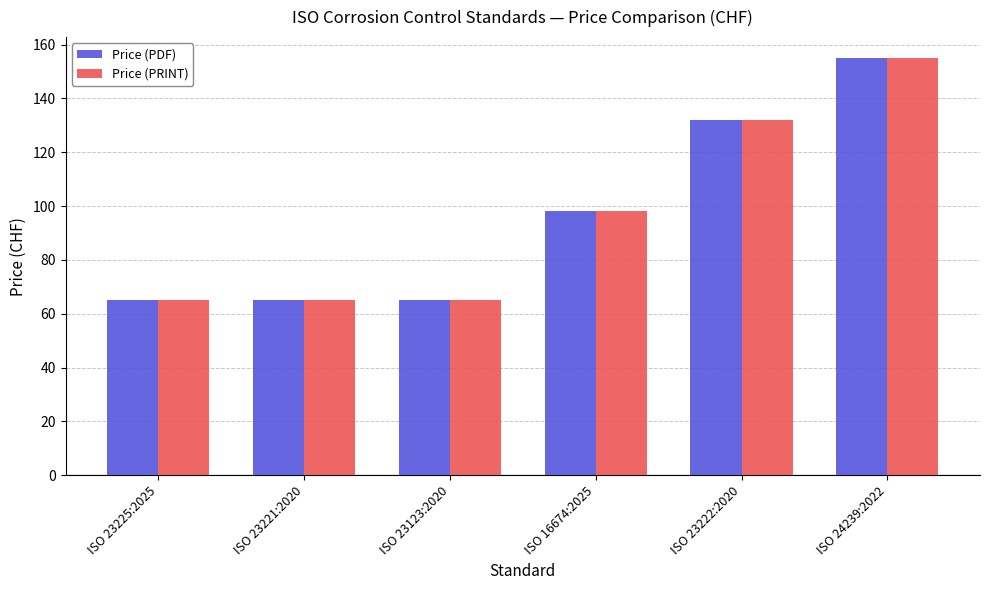

Count the number of categories in the chart.

6